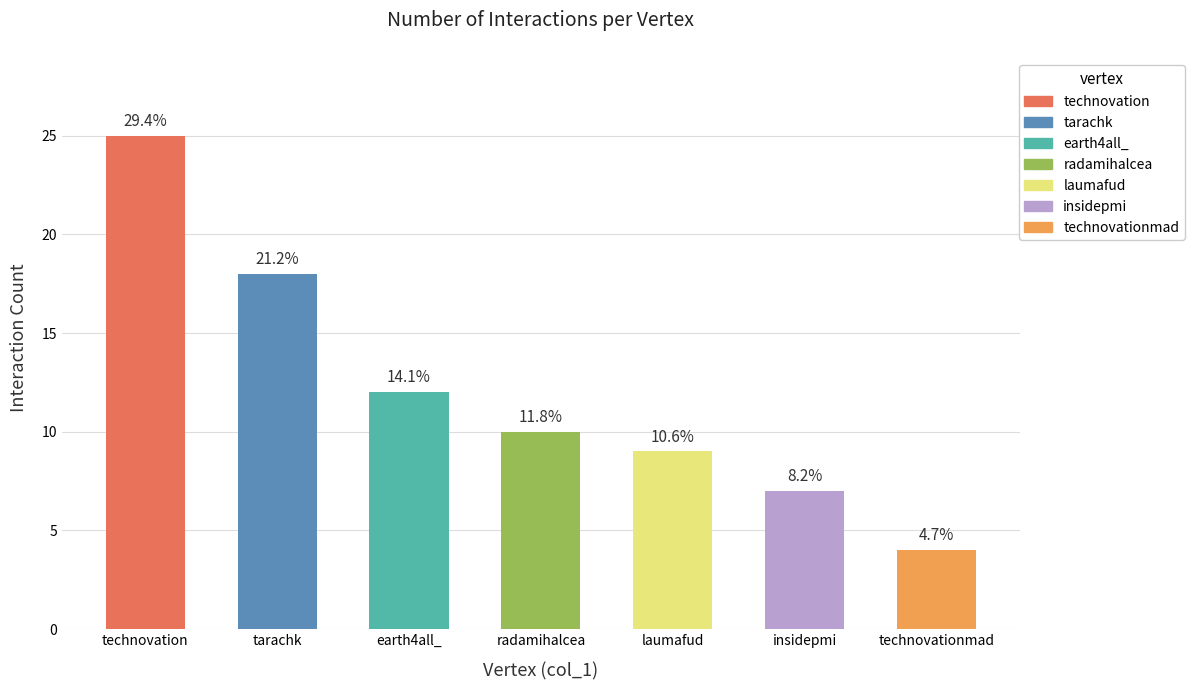

Does the chart contain any negative values?

No